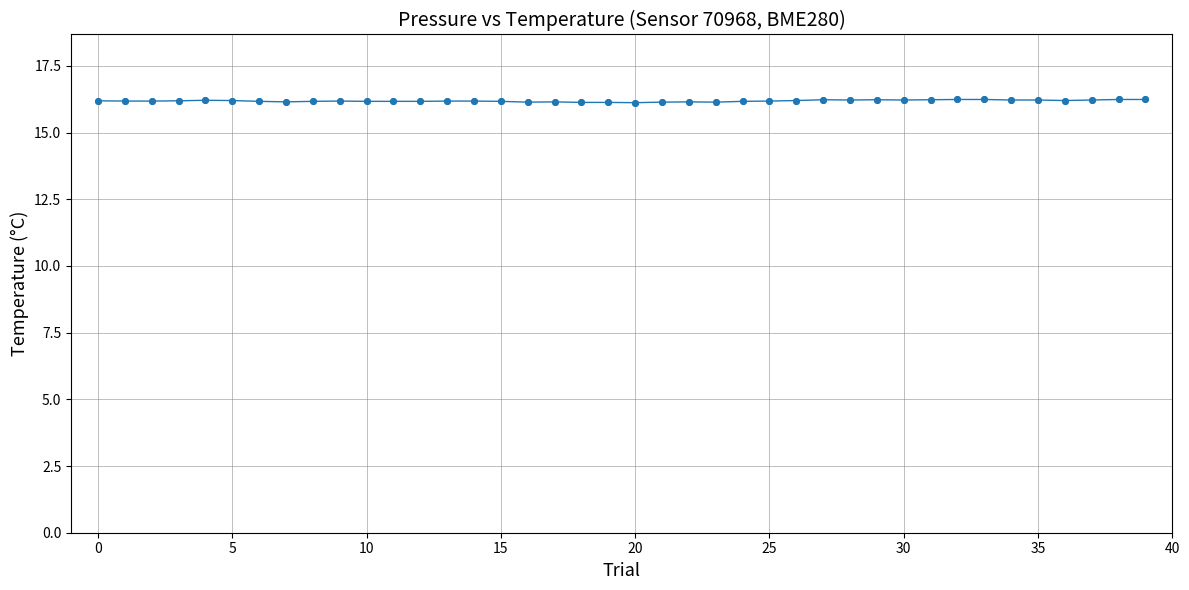

What is the value of the 28th point from the left?

16.2